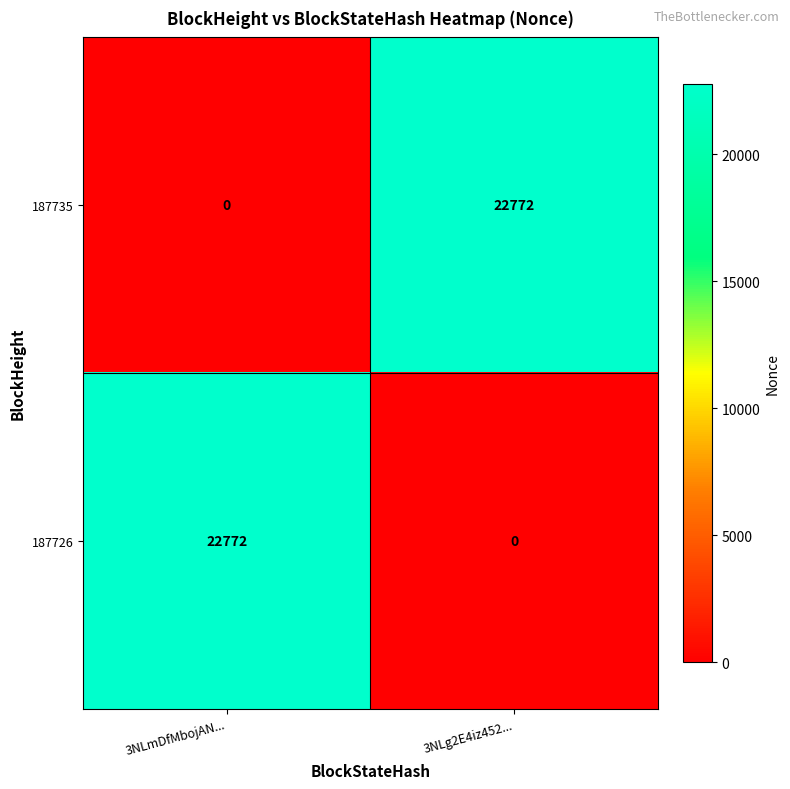

The 187735 series shows 12471 at 3NLmDfMbojAN.... True or false?

False